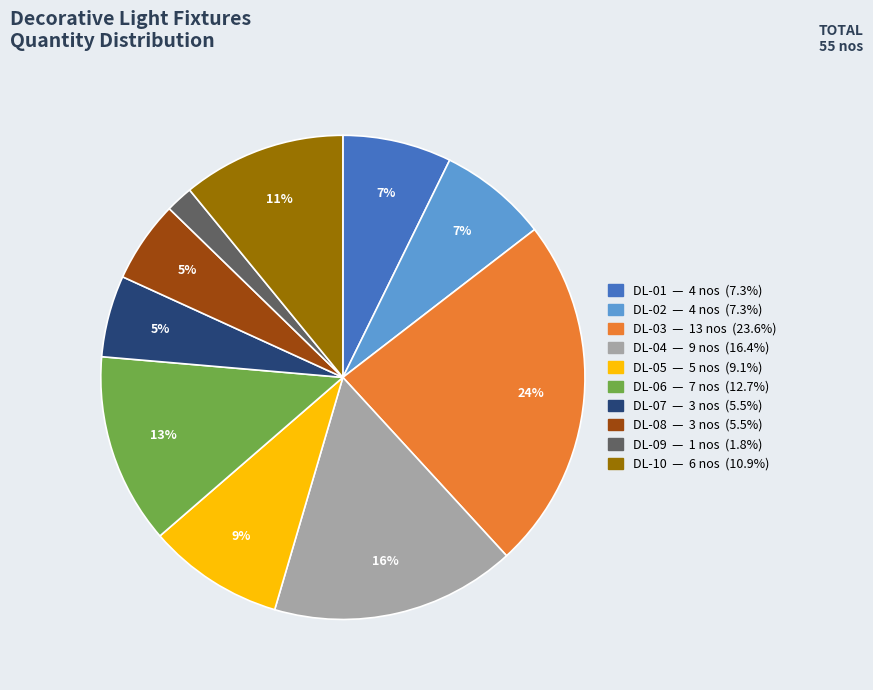

Does DL-02 account for over 50% of the chart?

No